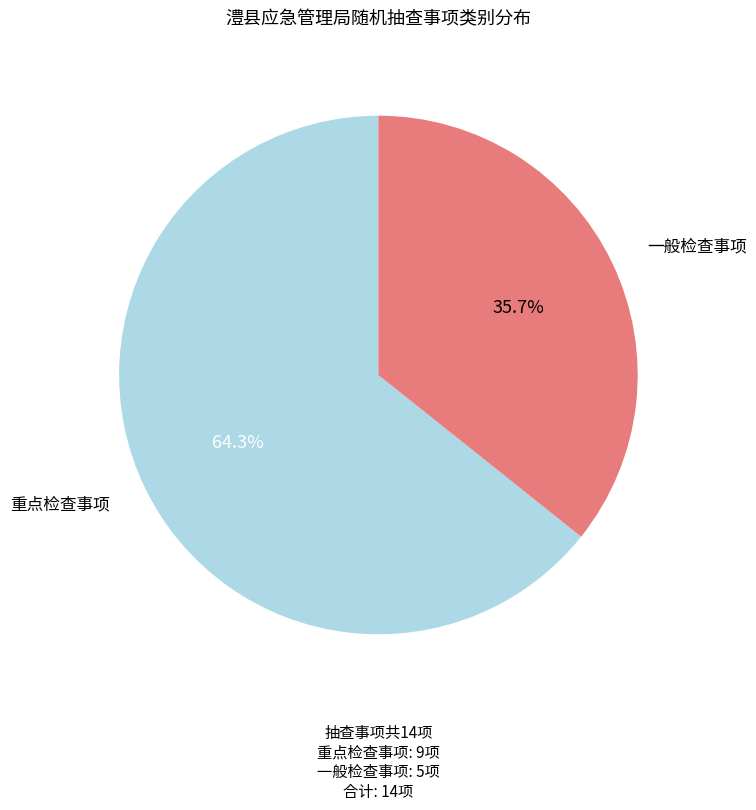

Count the number of slices in the pie.

2